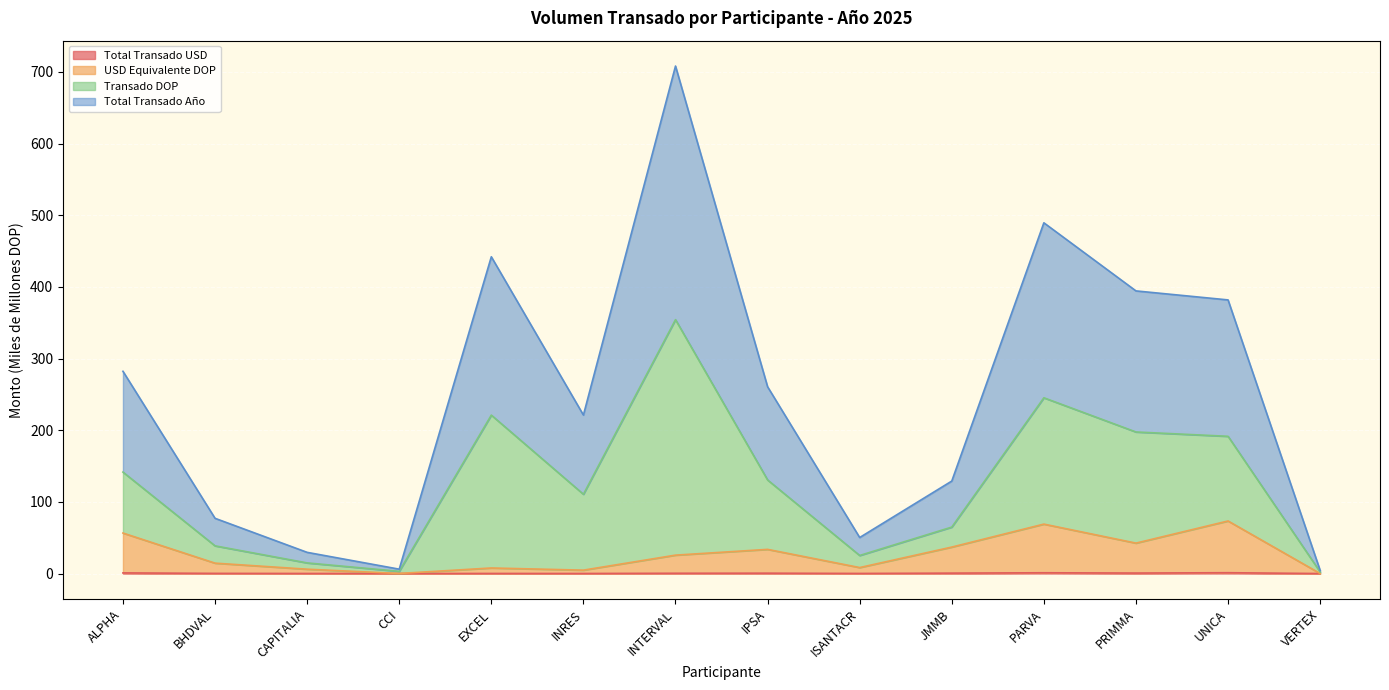

At which label does USD Equivalente DOP first exceed 25?

ALPHA